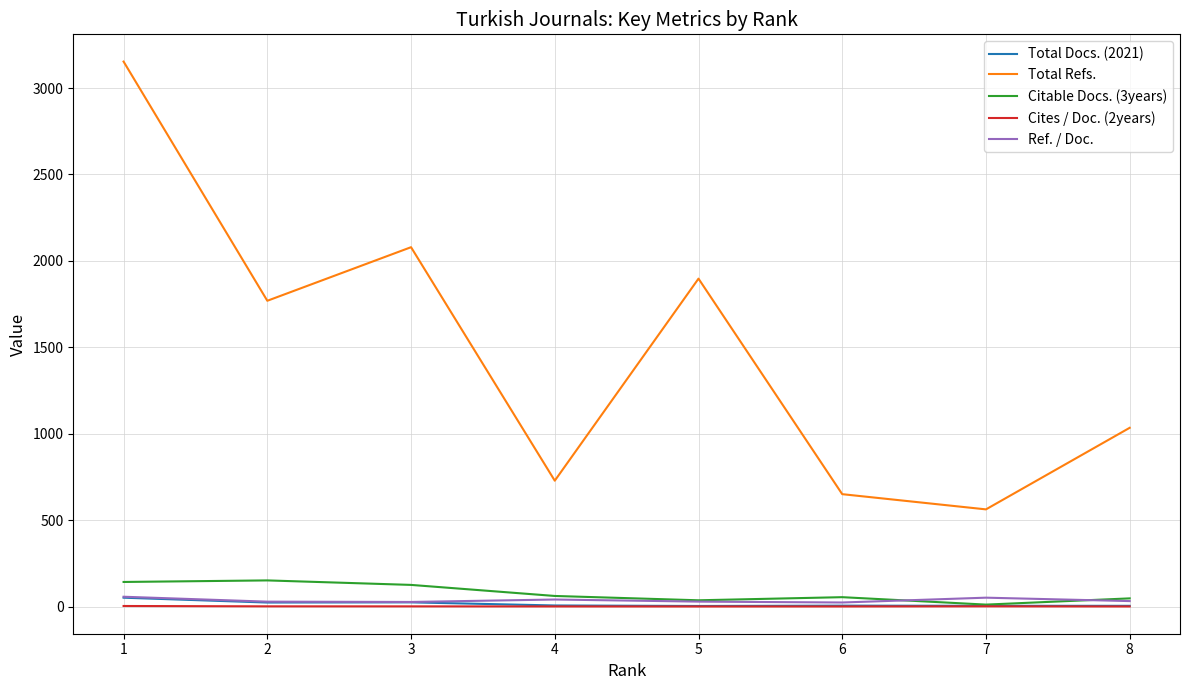

Which series has the largest total across all categories?

Total Refs.